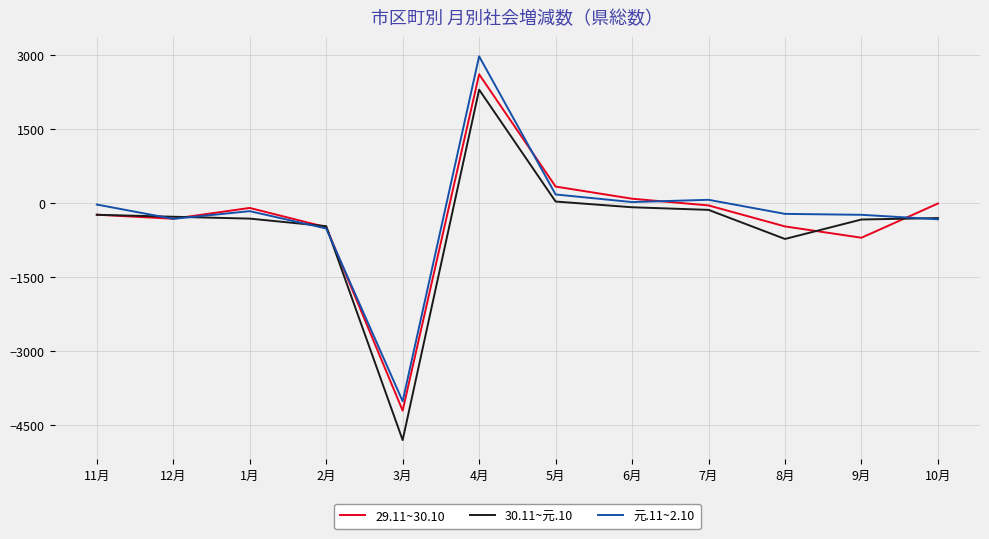

At which category is the sum across all series the highest?

4月